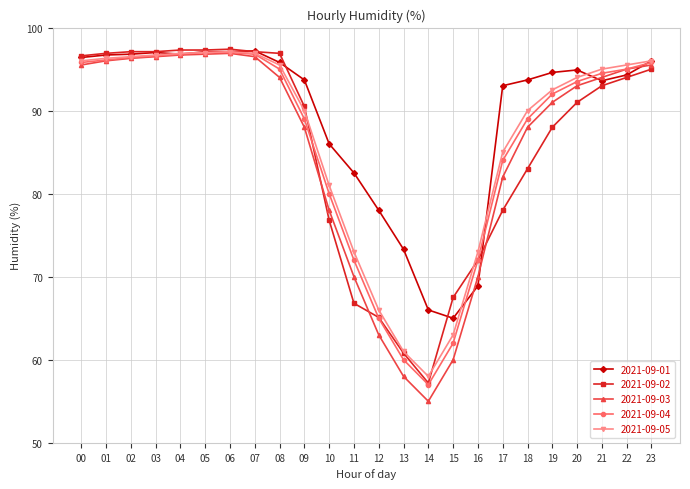

At which category does the chart reach its minimum across all series?

14